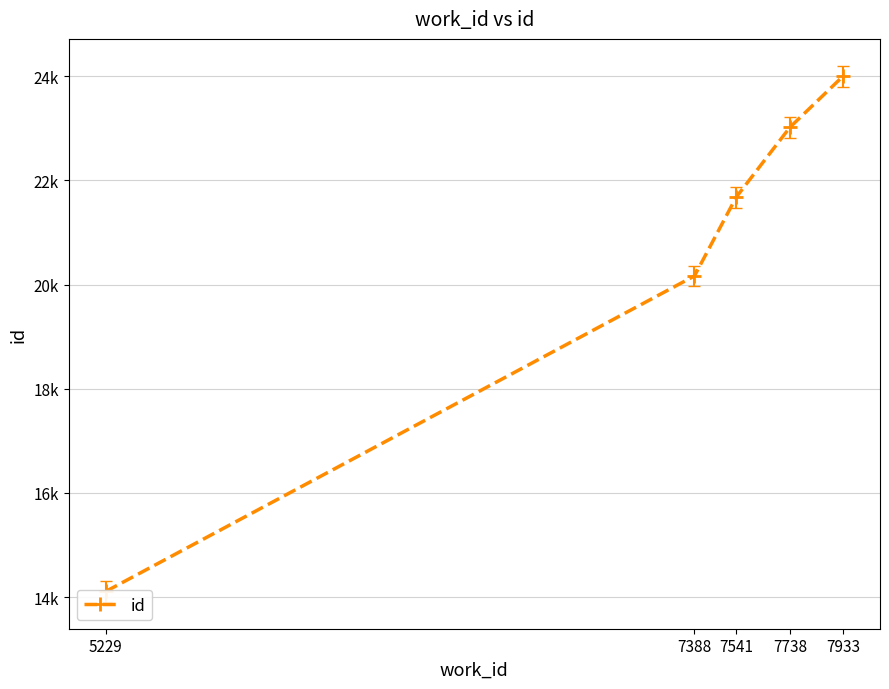

What is the sum of all values?

102973